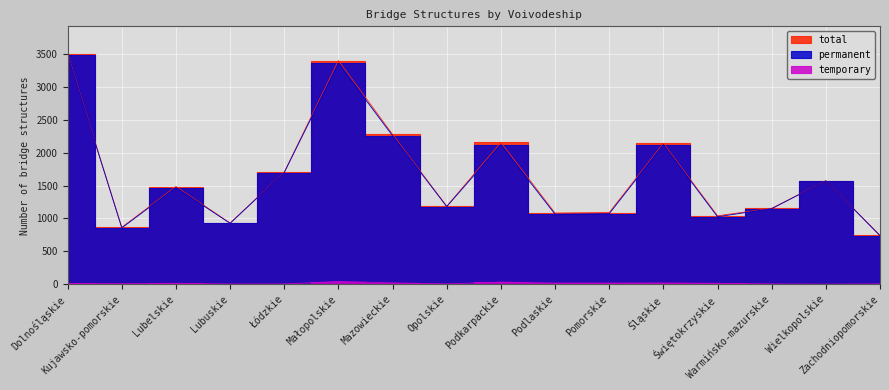

At which category does total reach its first local valley?

Kujawsko-pomorskie